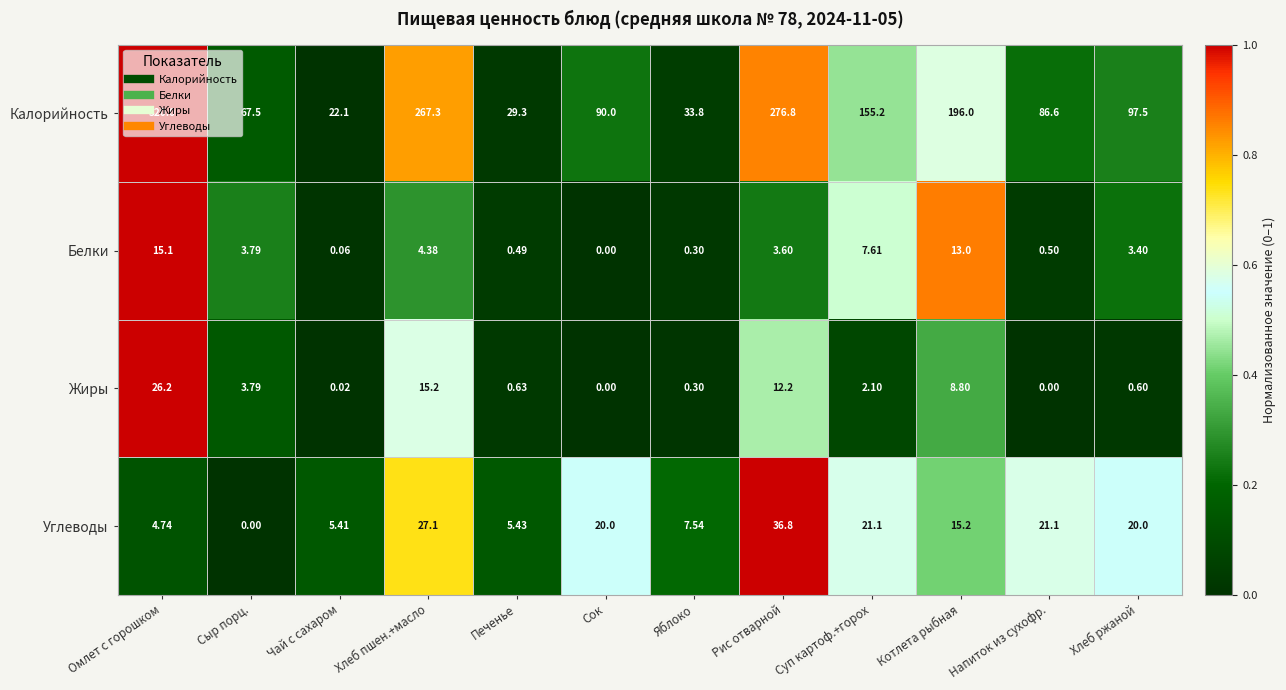

Which category has the lowest value in the Белки series?

Сок